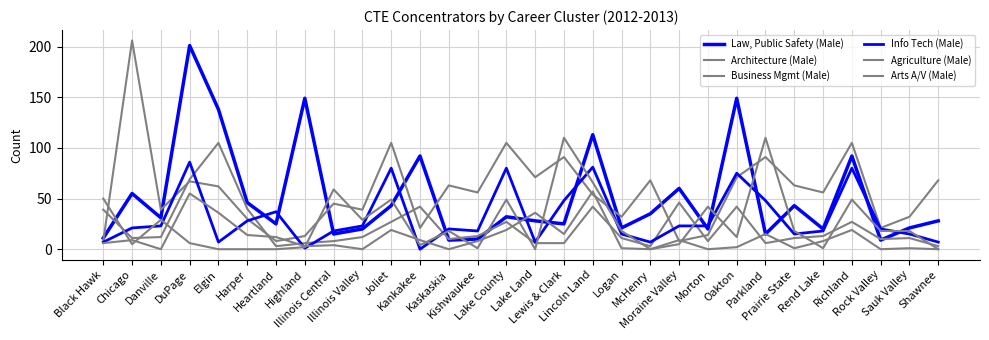

Is this an area chart (filled region under the line)?

No